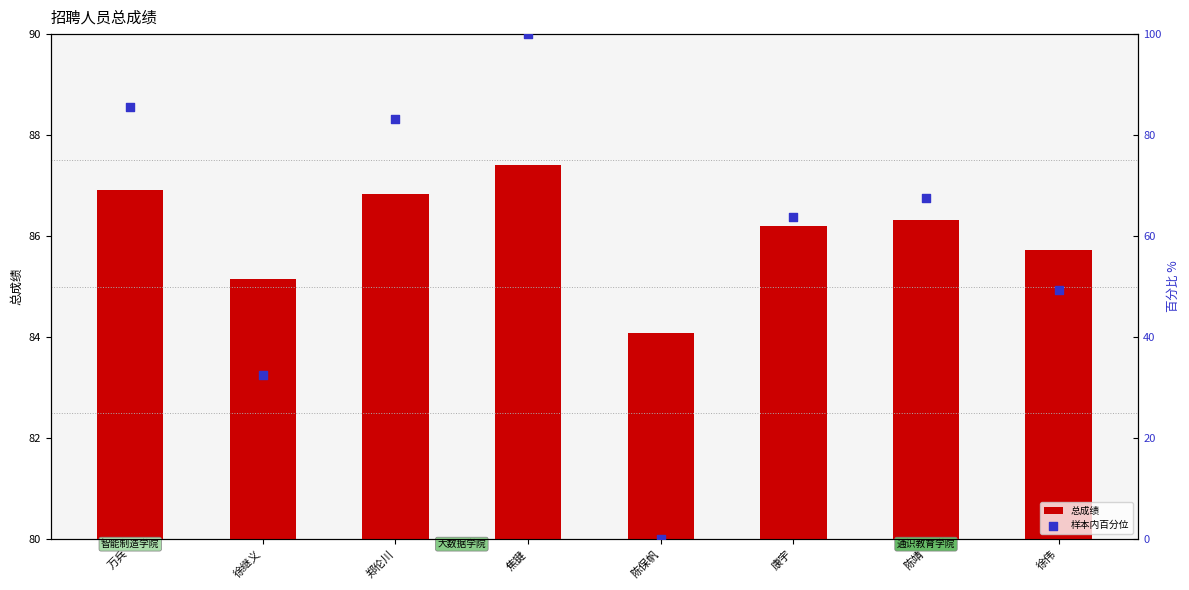

Which series has the widest spread of Y values?

样本内百分位